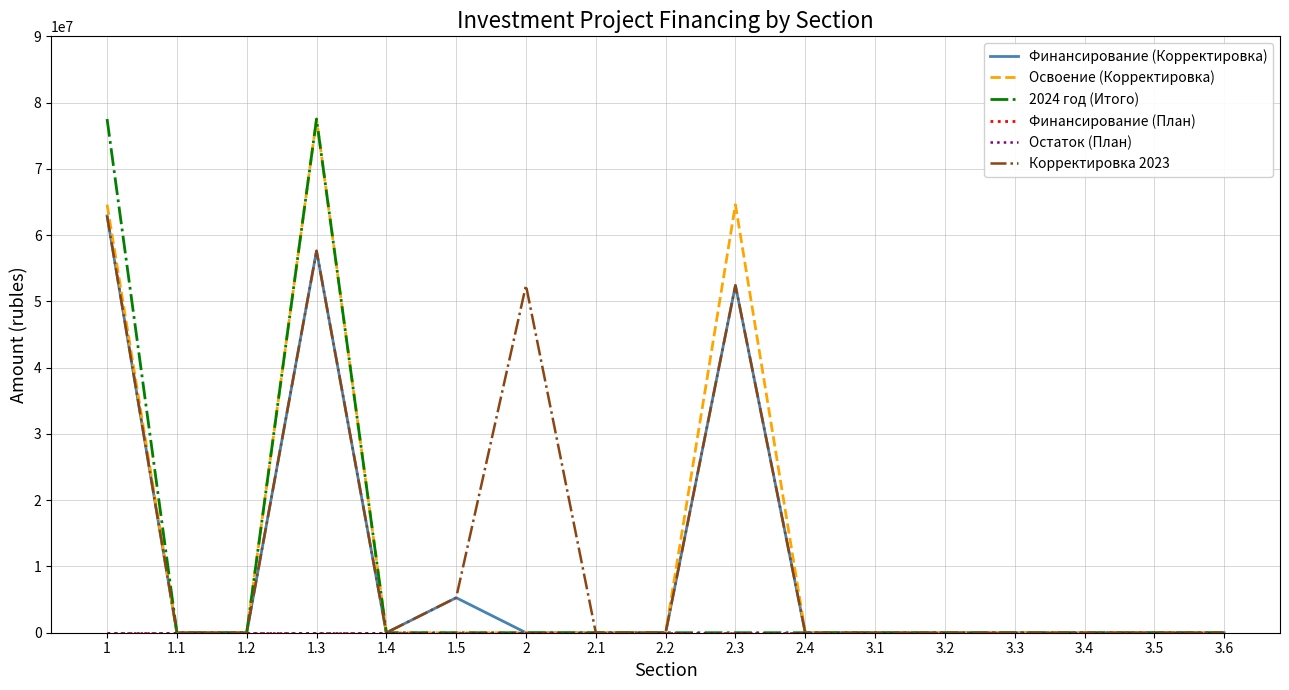

The value of Освоение (Корректировка) at 3.2 is 26174105. True or false?

False